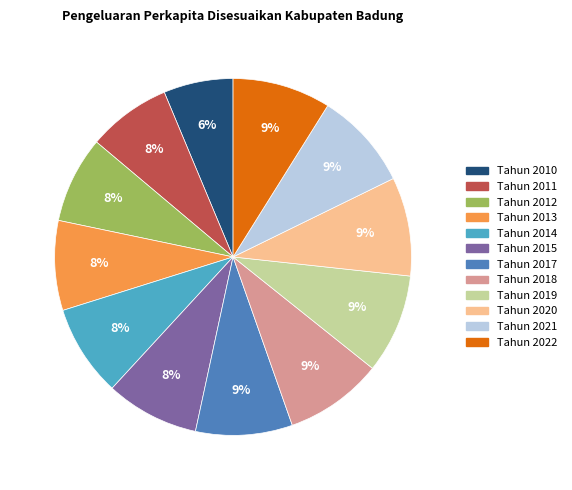

Is it true that Tahun 2019 is 9% of the pie?

True